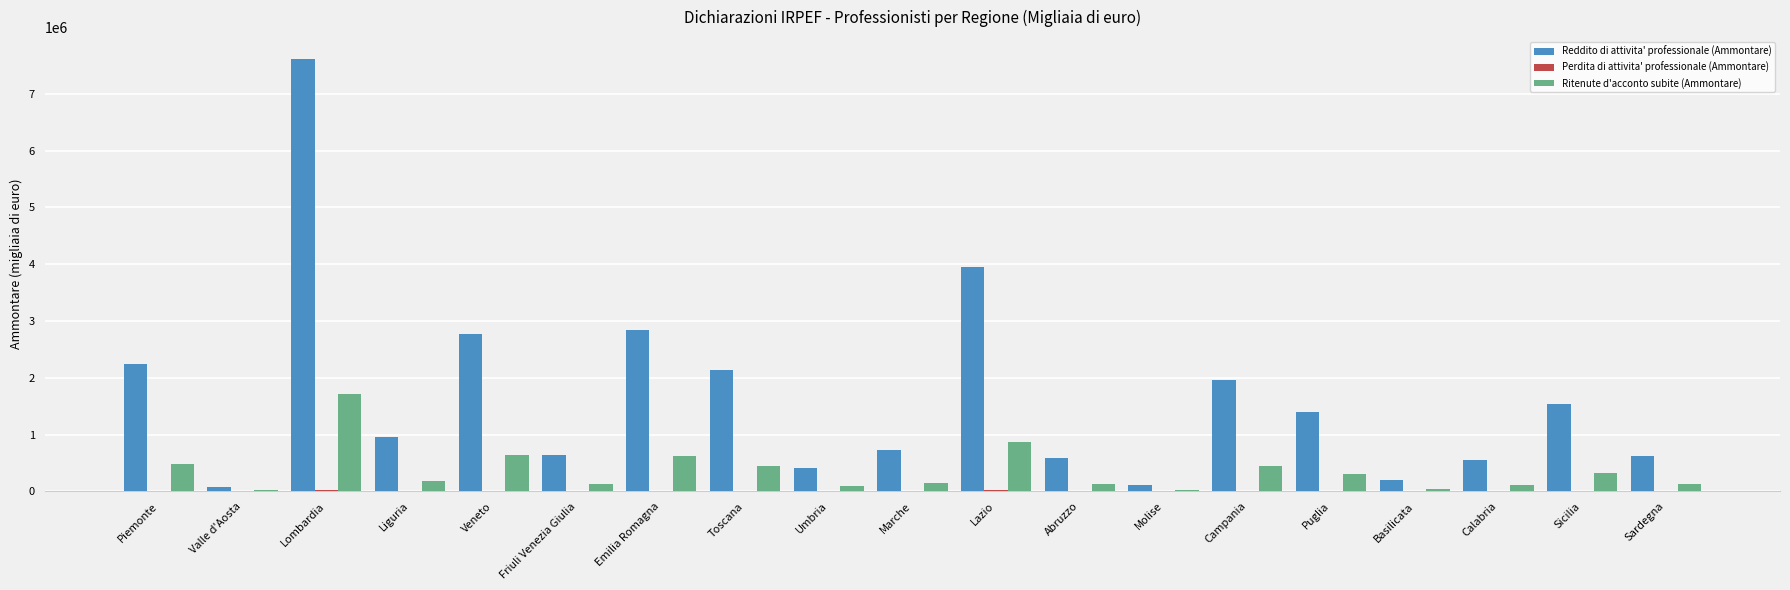

The Ritenute d'acconto subite (Ammontare) series shows 469234 at Lombardia. True or false?

False